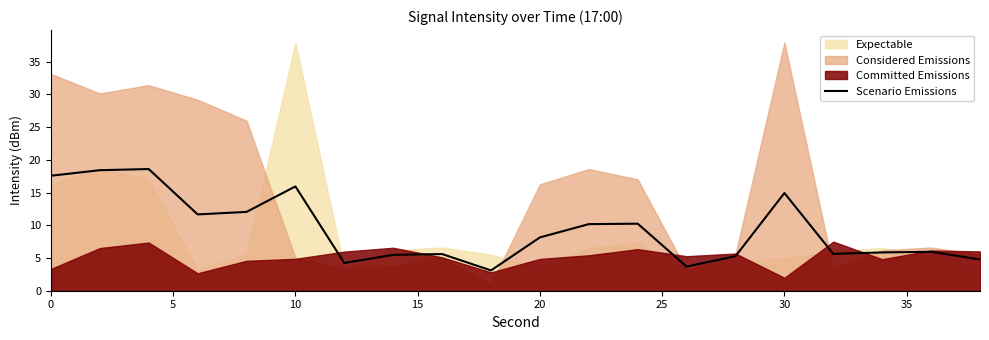

True or false: Scenario Emissions has a value of 8.1 at 20.

True